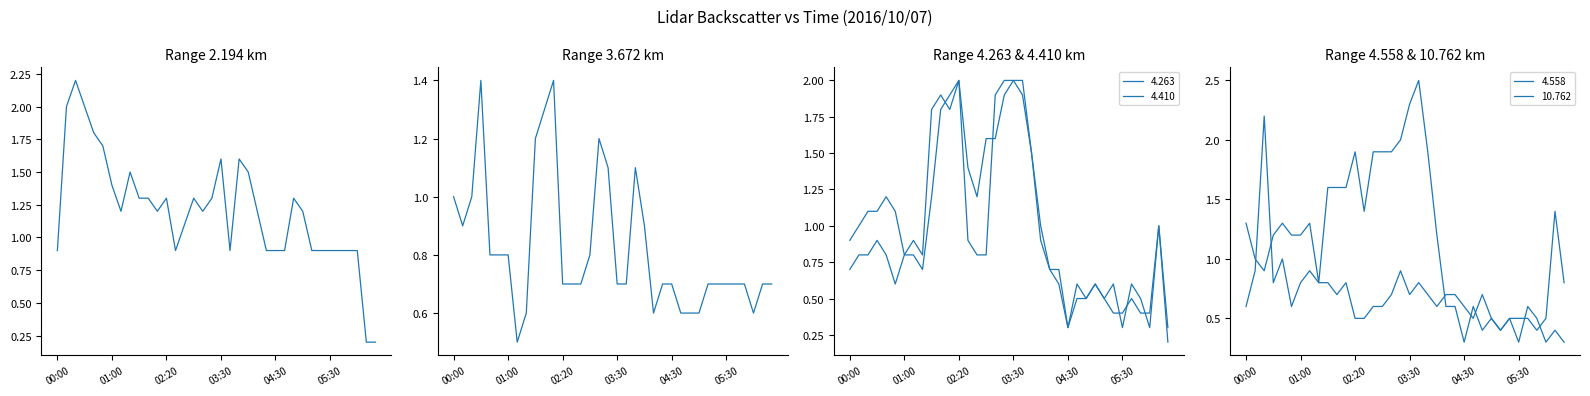

At which category is the sum across all series the highest?

03:30